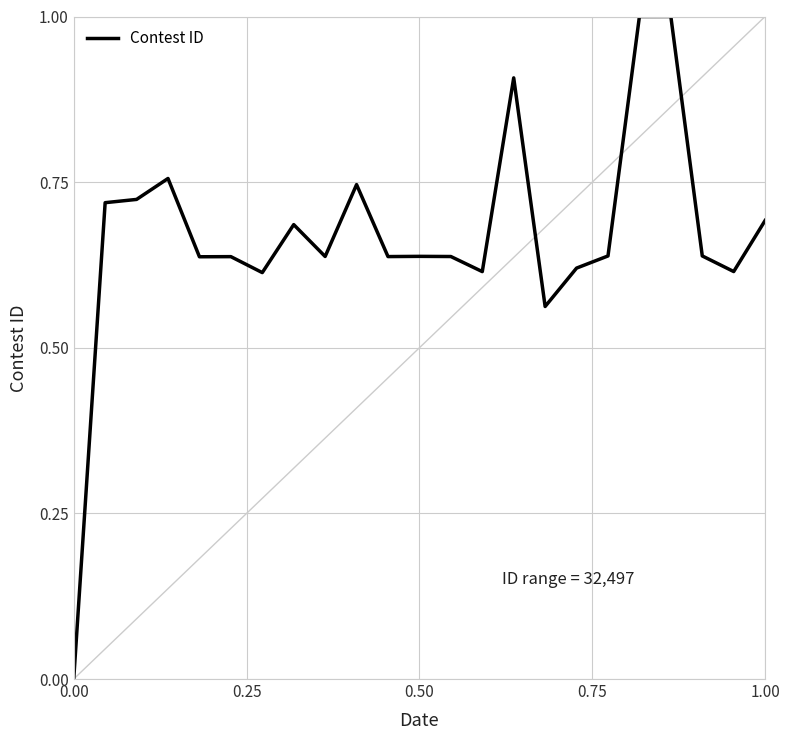

Does the chart display data point markers on the line(s)?

No